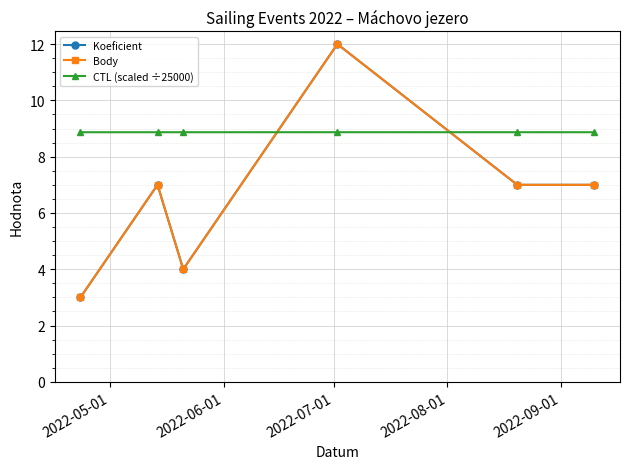

How many Body values are between 4 and 7?

4